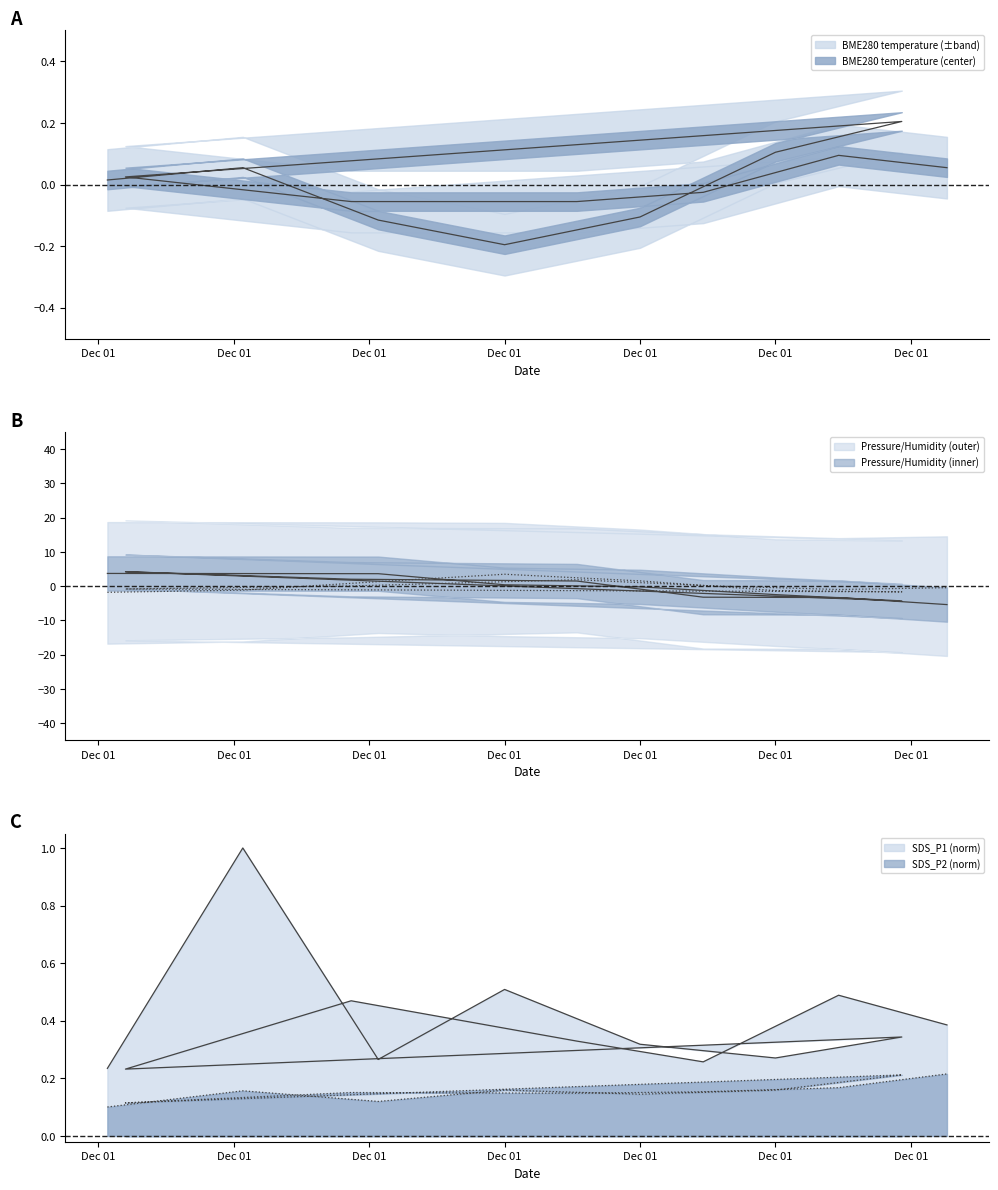

List the series in order of their peak value, highest first.

BME280_pressure, BME280_humidity, SDS_P1, SDS_P2, BME280_temperature